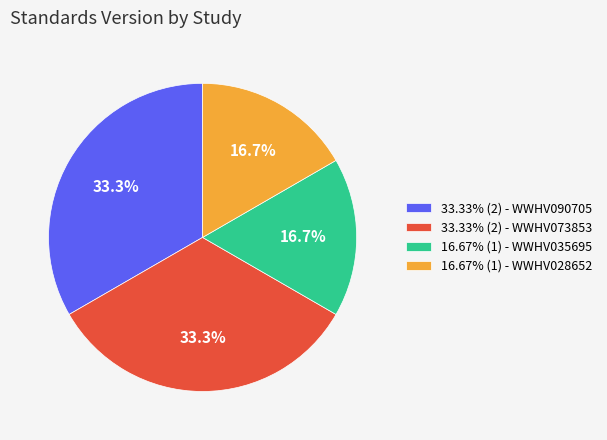

Approximately how many times larger is the value at 16.67% (1) - WWHV035695 compared to 33.33% (2) - WWHV073853?

0.5